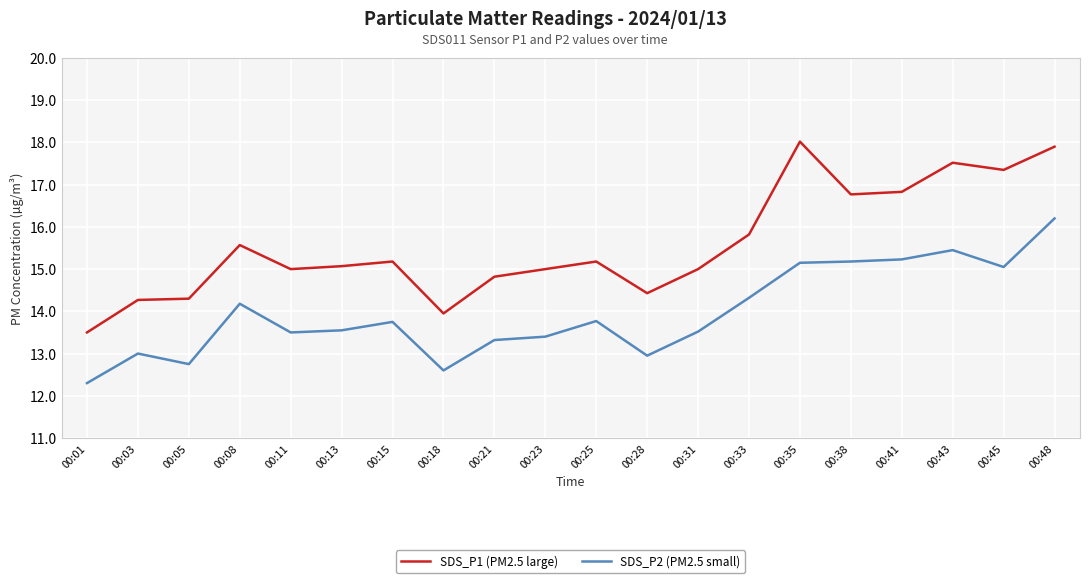

True or false: SDS_P2 (PM2.5 small) and SDS_P1 (PM2.5 large) cross at least once.

False